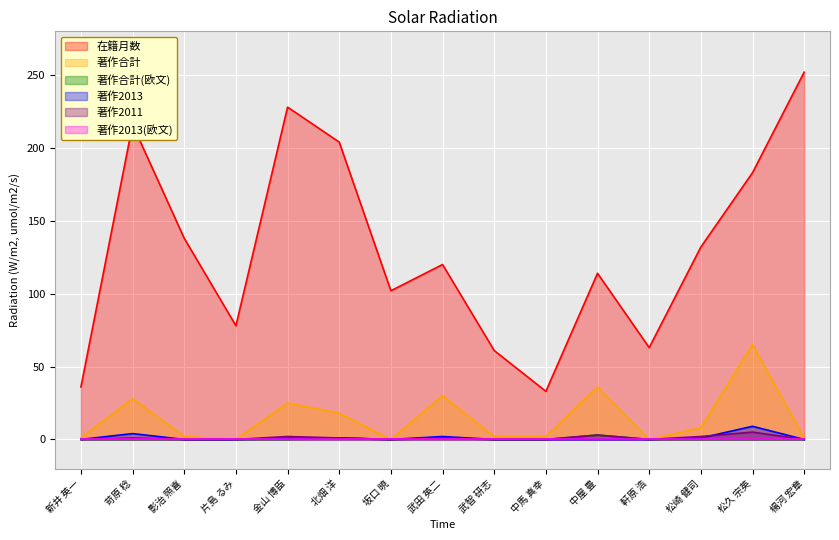

Is it true that 著作合計(欧文) equals -2 at 影治 照喜?

False